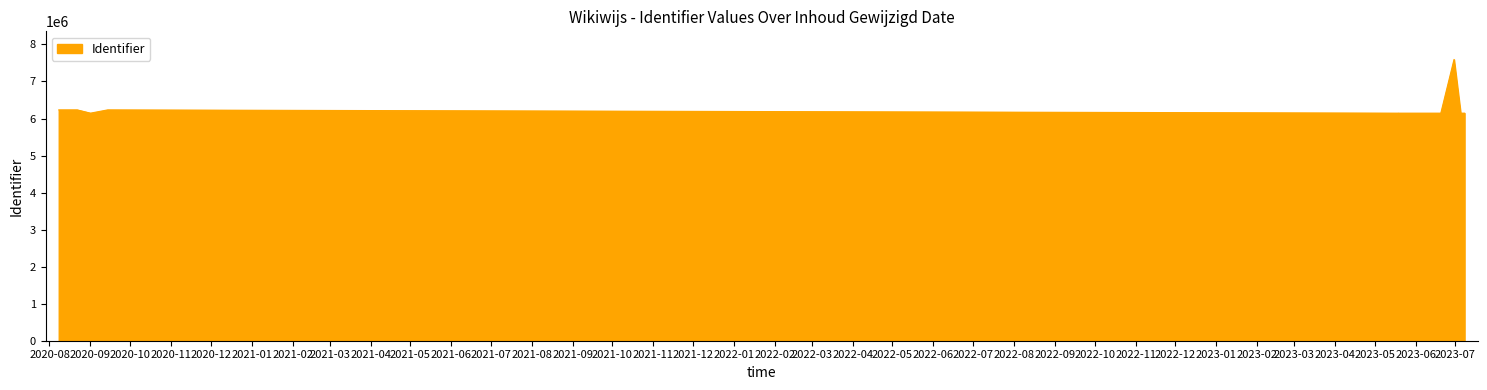

Is it true that the value at 2023-06-08 is 6144737?

True